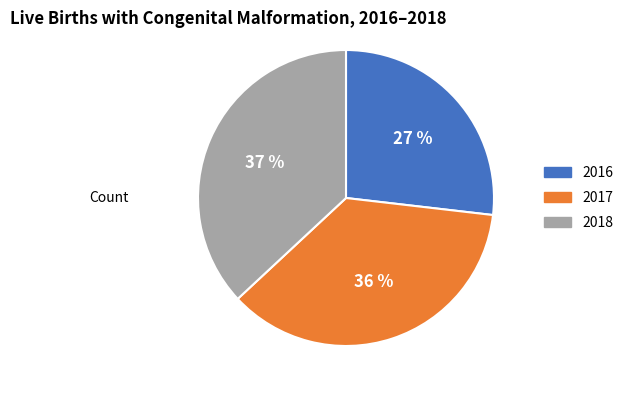

Does 2018 represent more than half of the total?

No